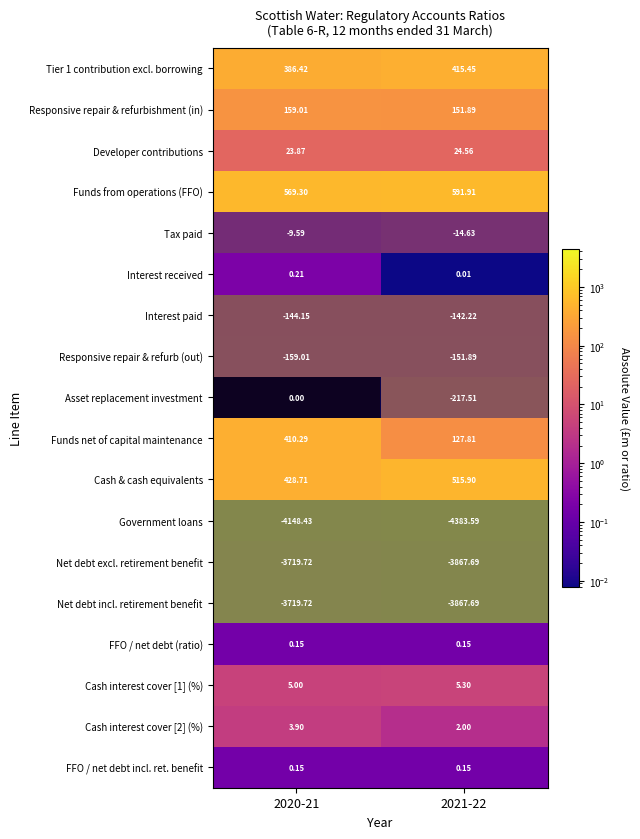

Between 2020-21 and 2021-22, which is larger?

2021-22